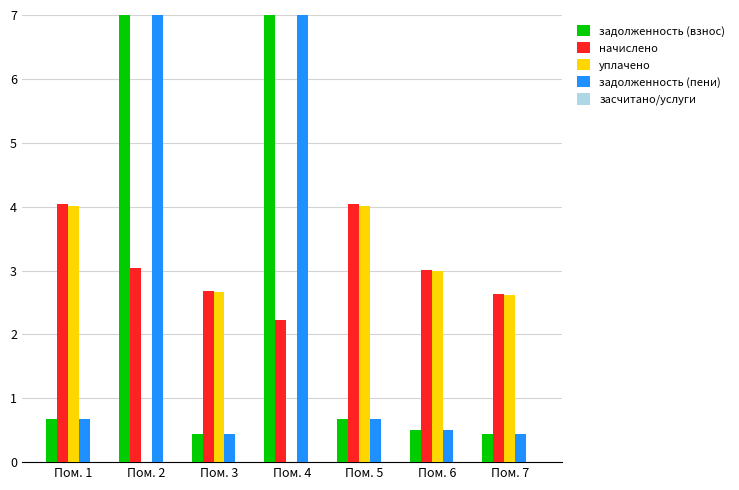

At which label does уплачено first exceed 2?

Пом. 1